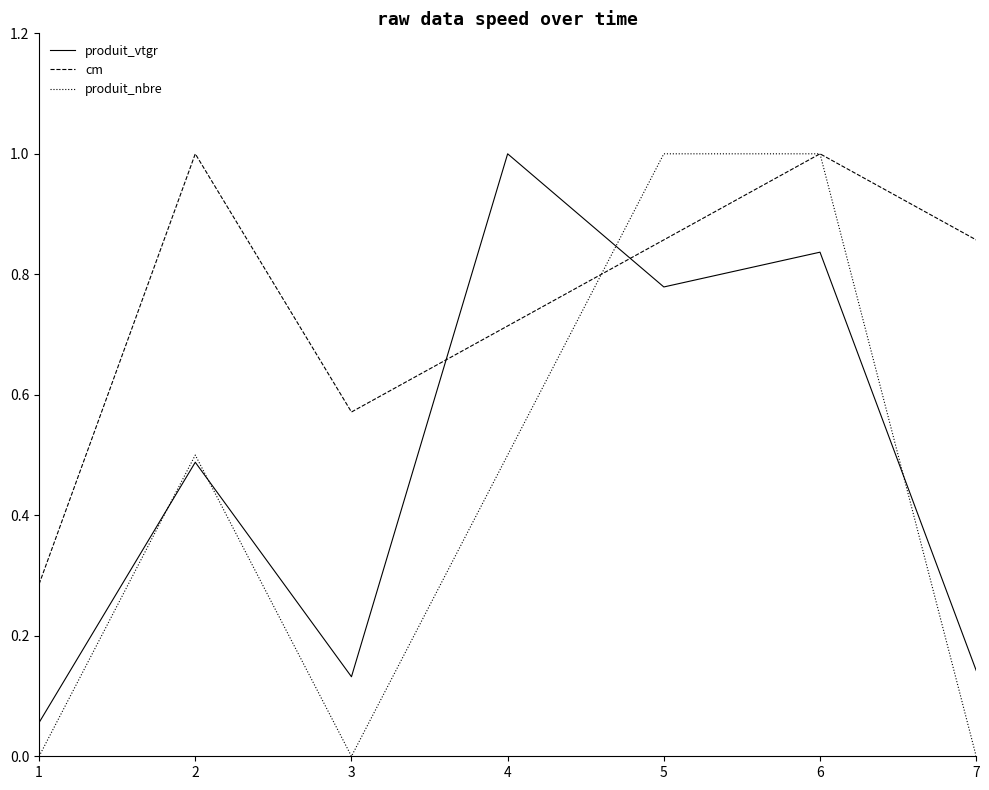

Is the value of cm at 2 greater than the value of produit_nbre at 7?

Yes